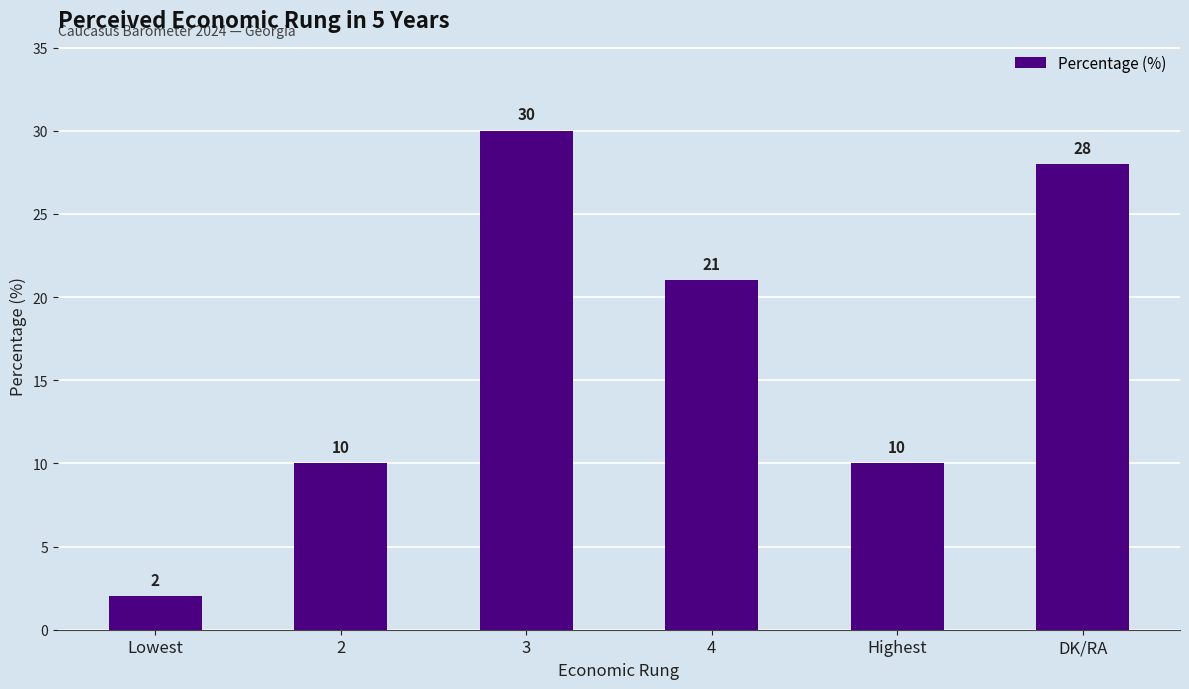

Reading right to left, list all the values displayed in this chart.

DK/RA=28	Highest=10	4=21	3=30	2=10	Lowest=2